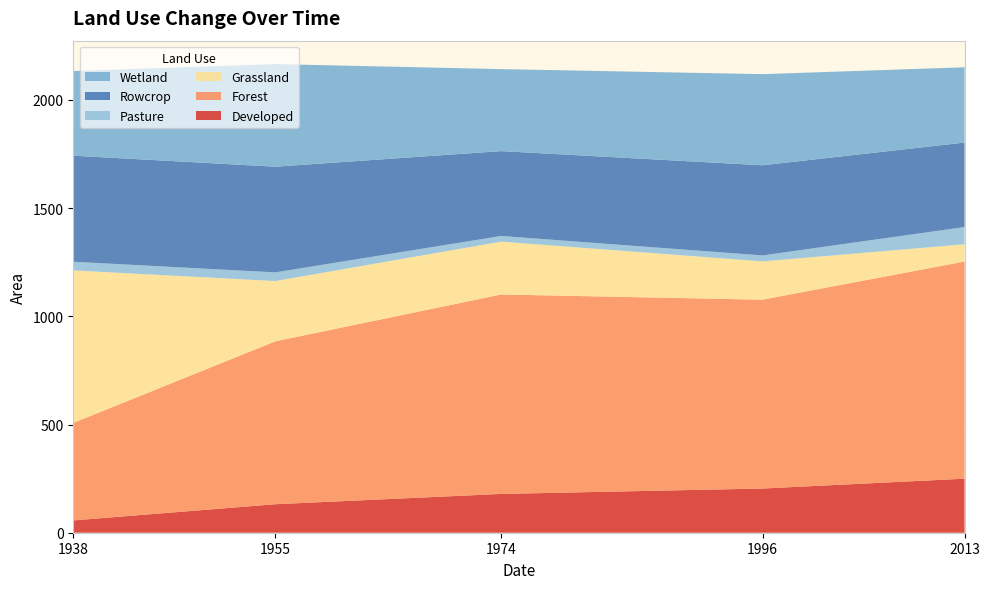

Reading left to right, extract all data points from this chart.

Developed: 56.9	131.7	179.3	204.2	249.7
Forest: 450.6	752.7	921.6	872.6	1003.6
Grassland: 704.8	278.6	244.2	177.0	79.6
Pasture: 39.9	39.9	26.2	27.5	79.6
Rowcrop: 490.1	488.5	392.2	416.6	390.5
Wetland: 391.1	474.1	378.9	421.1	347.7